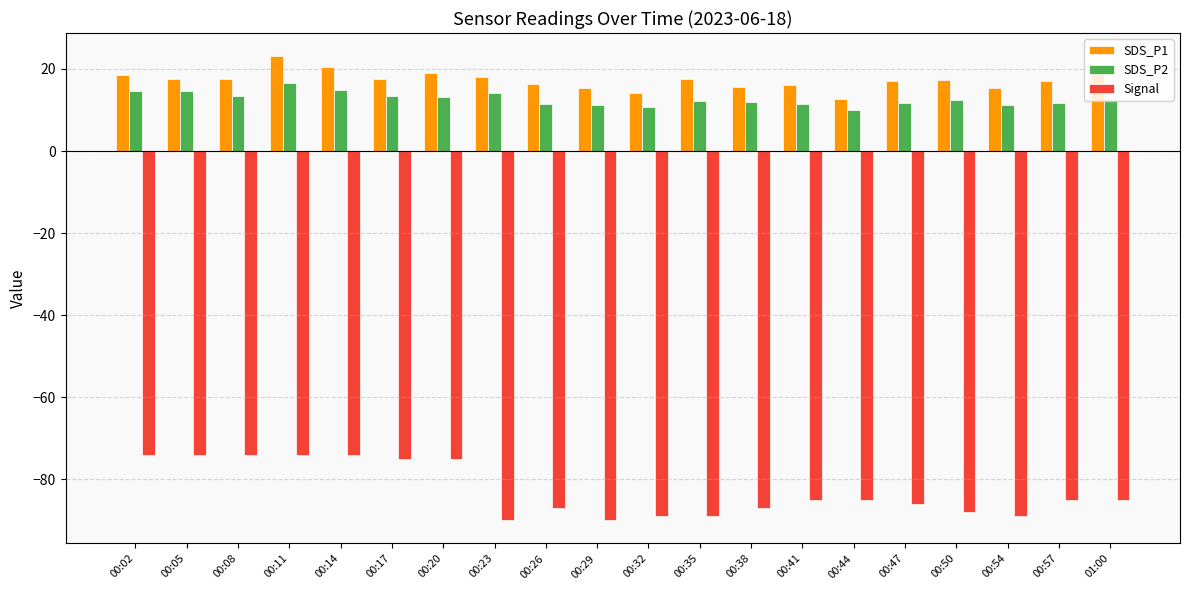

What is the minimum value for SDS_P2?

10.1